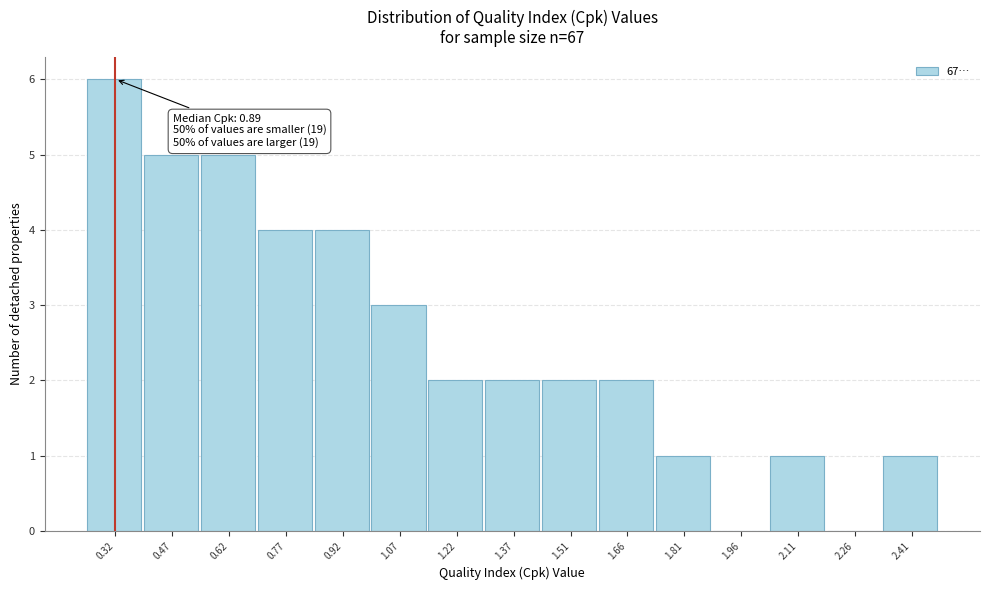

Reading right to left, what are all the values shown in this chart?

2.41=1	2.26=0	2.11=1	1.96=0	1.81=1	1.66=2	1.51=2	1.37=2	1.22=2	1.07=3	0.92=4	0.77=4	0.62=5	0.47=5	0.32=6